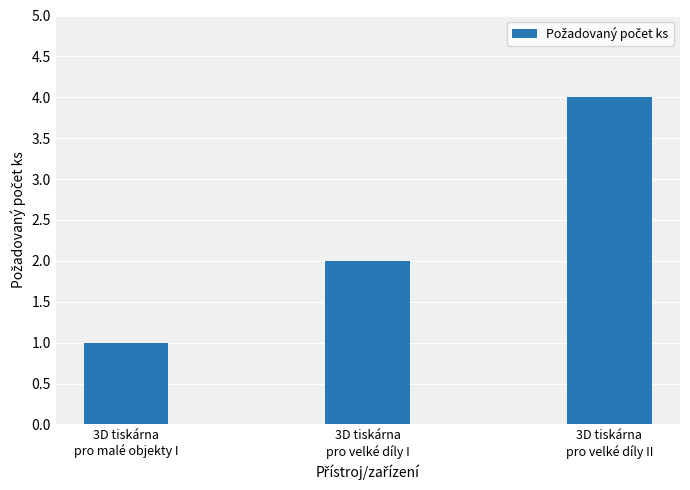

What is the difference between the maximum and minimum values?

3